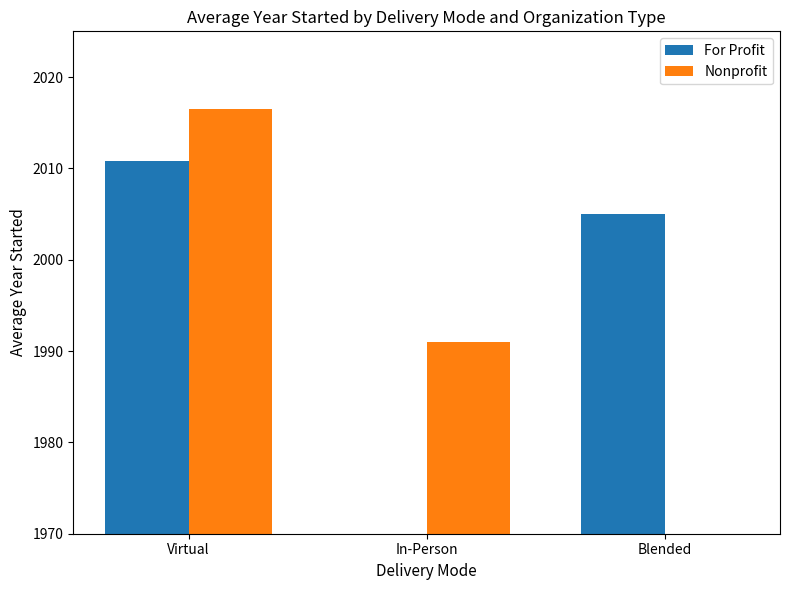

How many bars are there in each group?

2